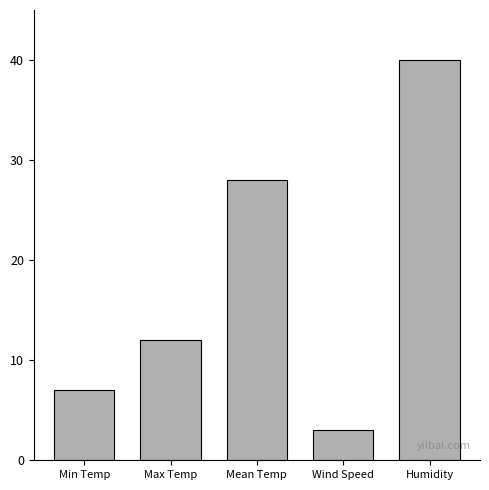

Rank the categories by value from highest to lowest.

Humidity, Mean Temp, Max Temp, Min Temp, Wind Speed